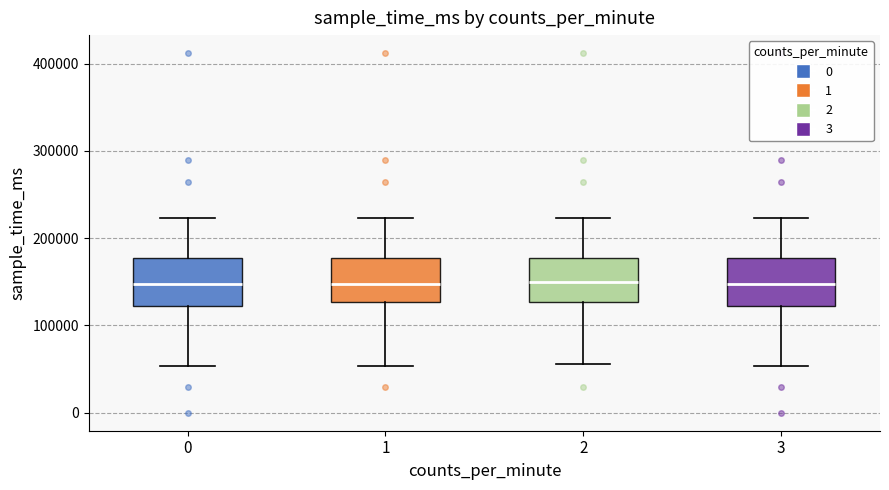

Reading left to right, read every box against the y-axis: the position of its median line, the range the box covers, and the ends of its whiskers. The values are not printed on the chart, so give them approximately, as read against the axis.

0: median 150000, box 120000 to 180000, whiskers 50000 to 220000
1: median 150000, box 130000 to 180000, whiskers 50000 to 220000
2: median 150000, box 130000 to 180000, whiskers 60000 to 220000
3: median 150000, box 120000 to 180000, whiskers 50000 to 220000